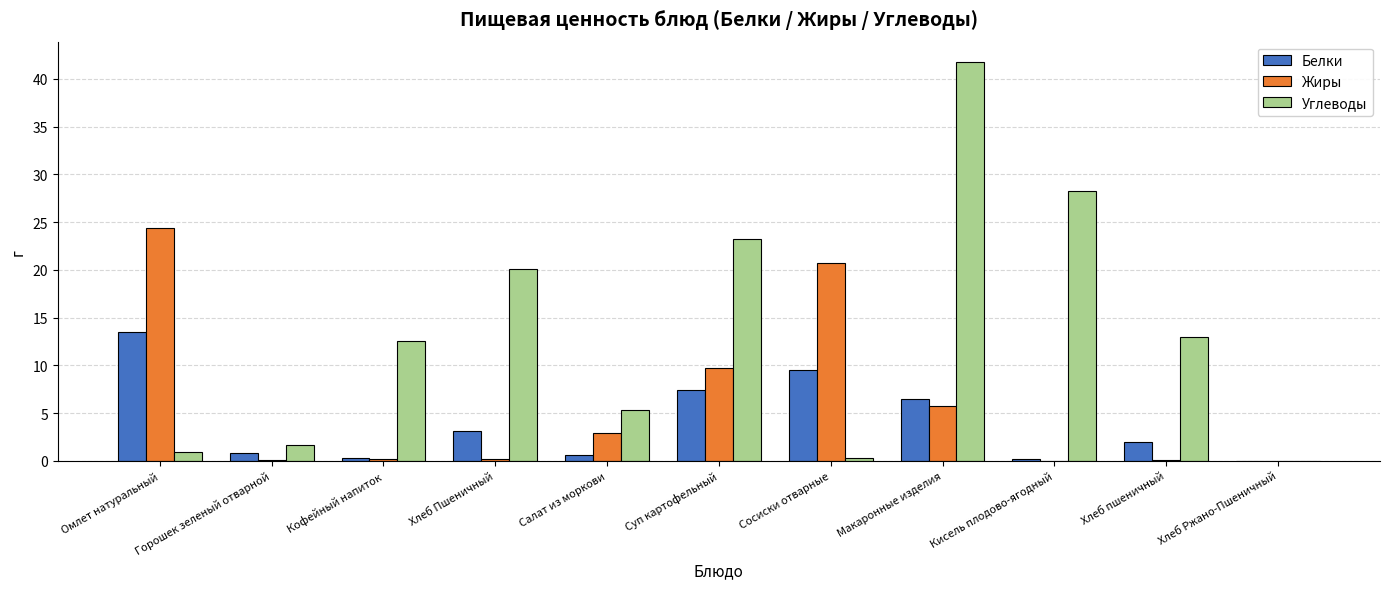

What is the average value of the Жиры series?

5.8